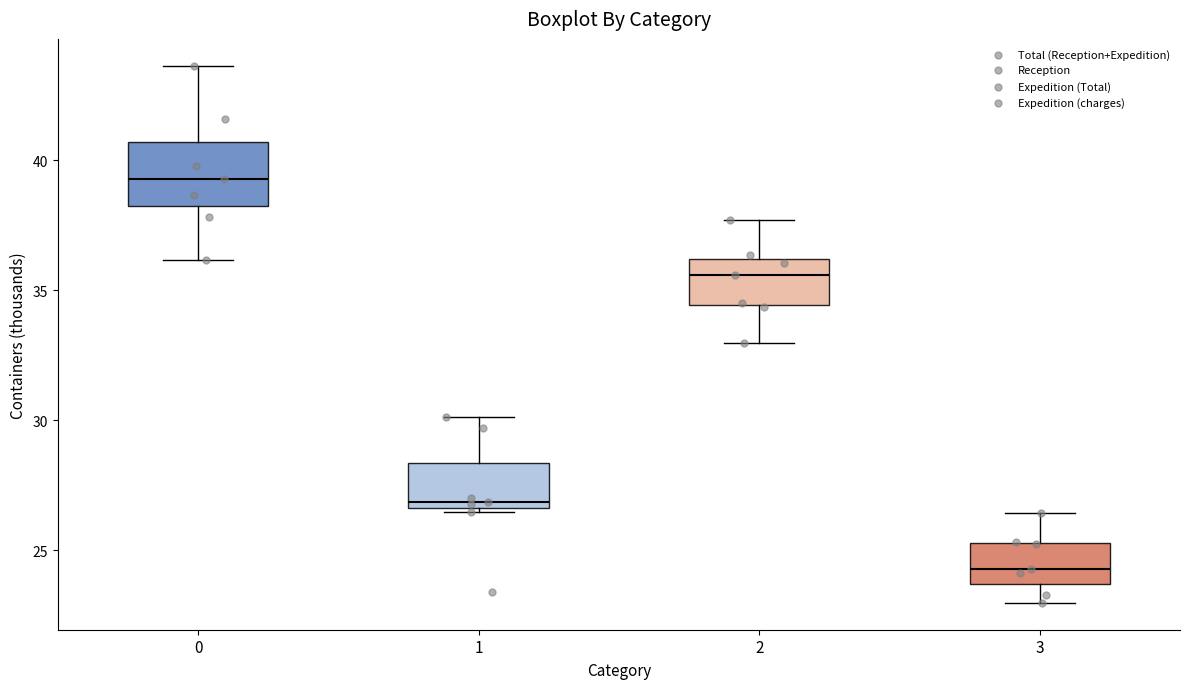

Reading left to right, transcribe this box plot: for each box, give where its median line is, the range the box spans, and where its two whiskers end, as read against the y-axis. The values are not printed on the chart, so give them approximately, as read against the axis.

0: median 39.5, box 38.0 to 40.5, whiskers 36.0 to 43.5
1: median 27.0, box 26.5 to 28.5, whiskers 26.5 (just below the box's lower edge) to 30.0
2: median 35.5, box 34.5 to 36.0, whiskers 33.0 to 37.5
3: median 24.5, box 23.5 to 25.5, whiskers 23.0 to 26.5